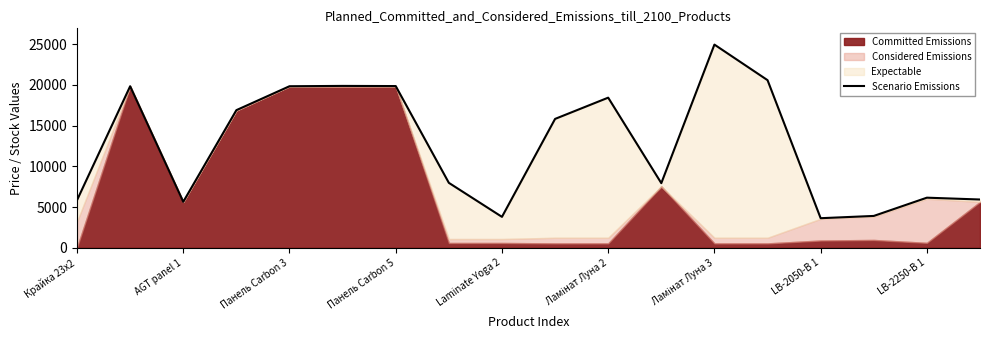

Rank the categories by value from highest to lowest.

12, 13, Ламінат Луна 2, Ламінат Луна 3, AGT panel 1, Laminate Yoga 2, 10, Панель Carbon 5, 9, LB-2050-В 1, 11, 16, 17, Крайка 23x2, Панель Carbon 3, 15, LB-2250-В 1, 14